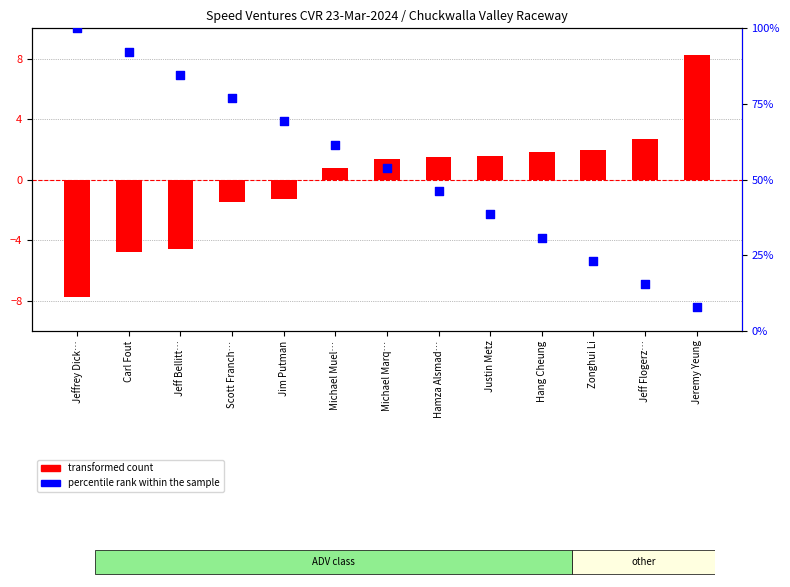

Which series contains the lowest Y value?

transformed count